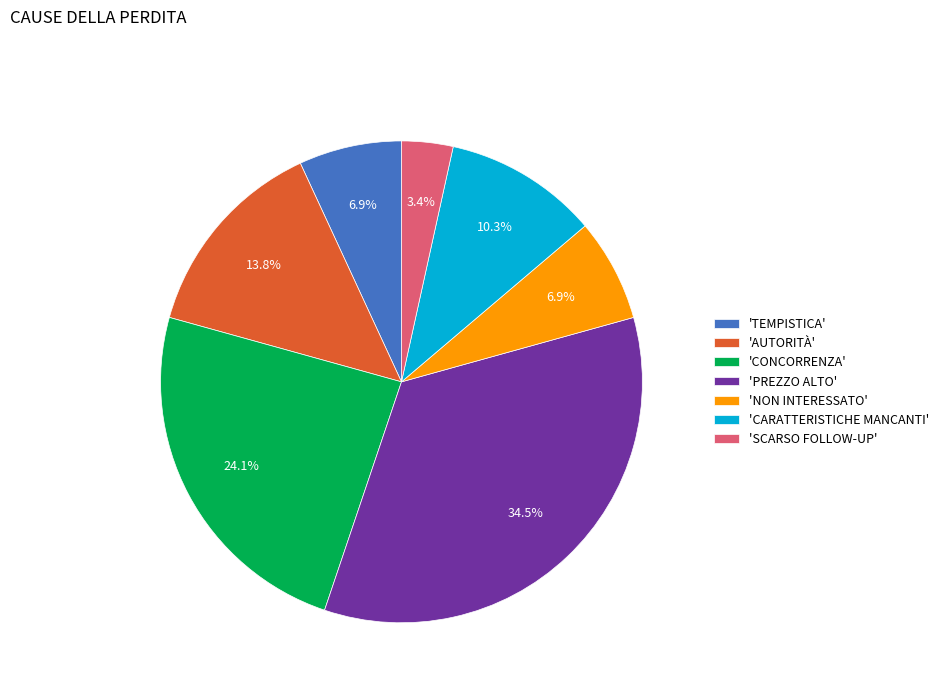

Is there any slice that represents more than half of the pie?

No